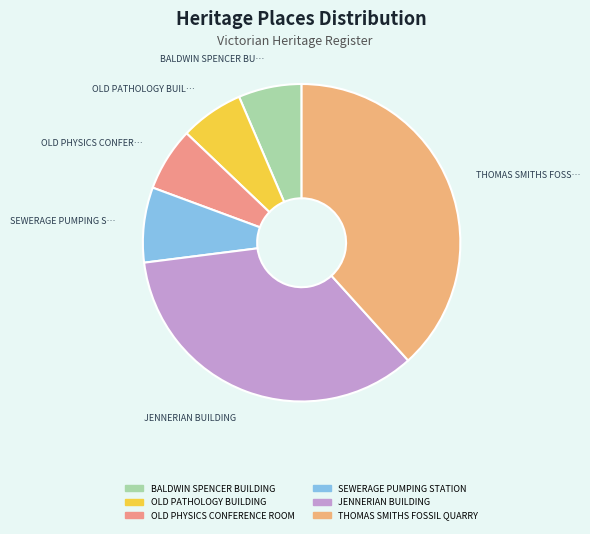

Do OLD PHYSICS CONFERENCE ROOM and JENNERIAN BUILDING together represent more than half of the pie?

No